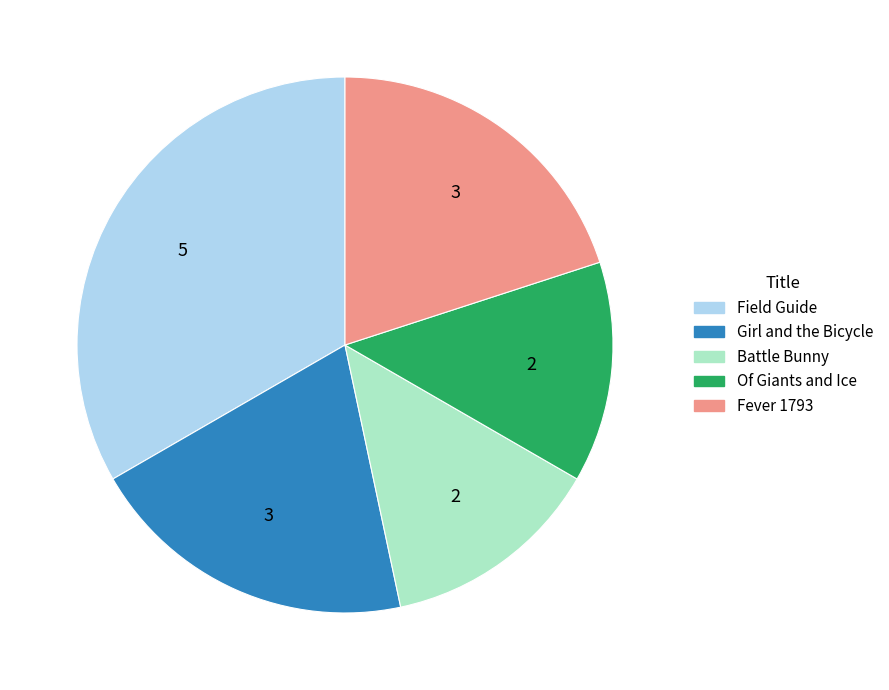

Is the sum of Field Guide and Of Giants and Ice greater than half?

No